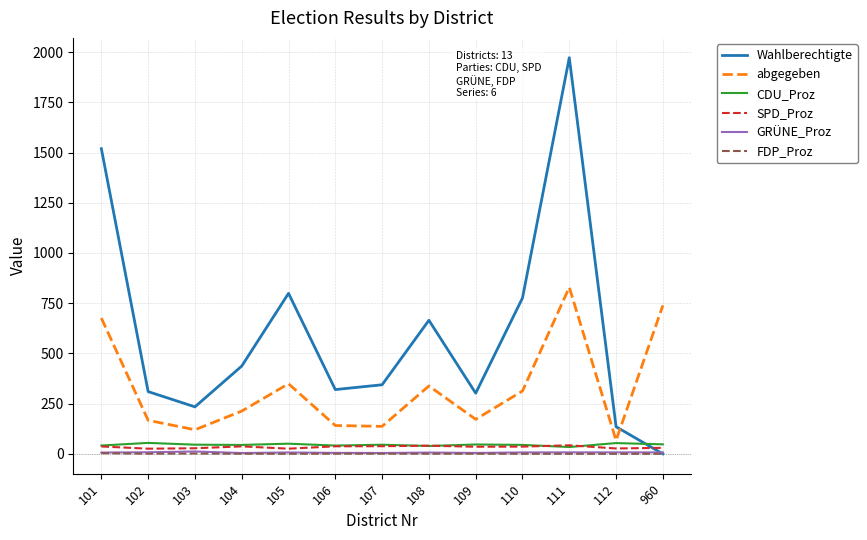

What is the total value across all series at 106?

545.8